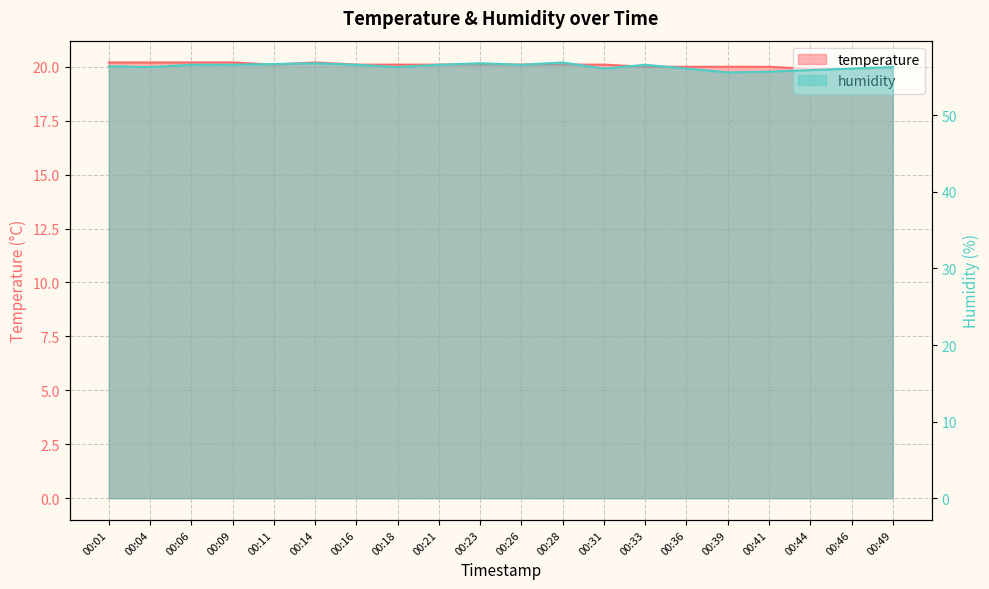

Rank the series at 00:49 from lowest to highest value.

temperature, humidity